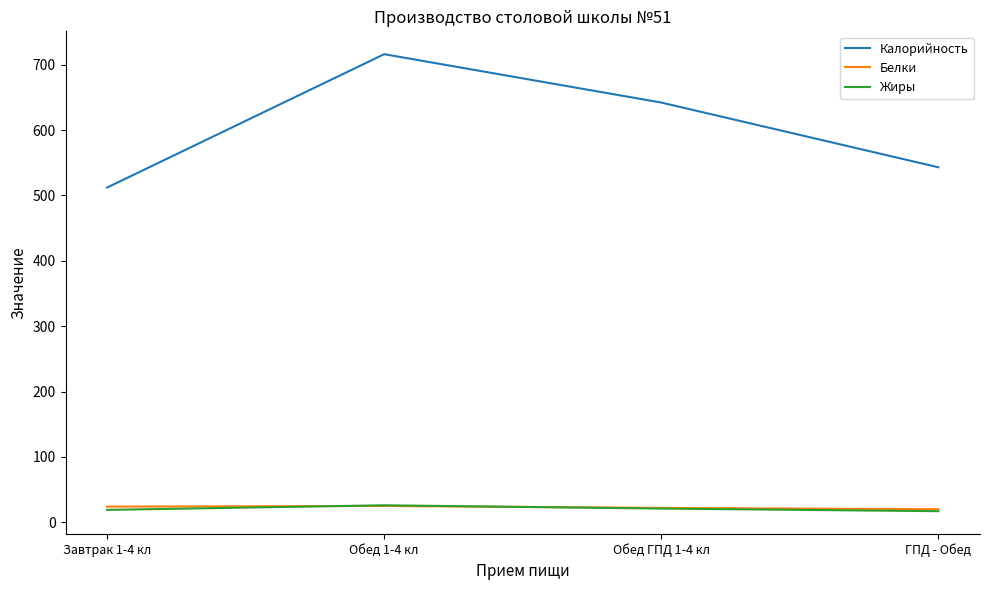

How many distinct data groups are displayed?

3